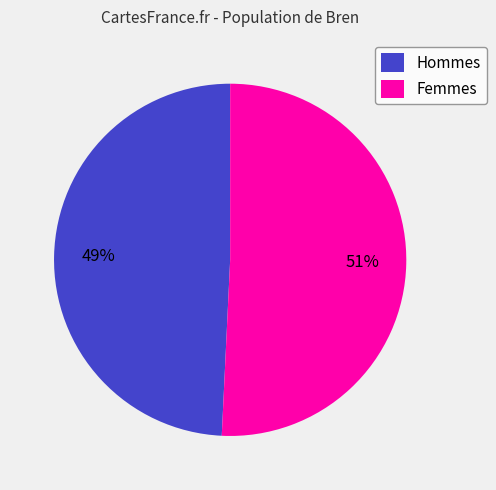

To the nearest percent, what percentage of the pie is Femmes?

51%